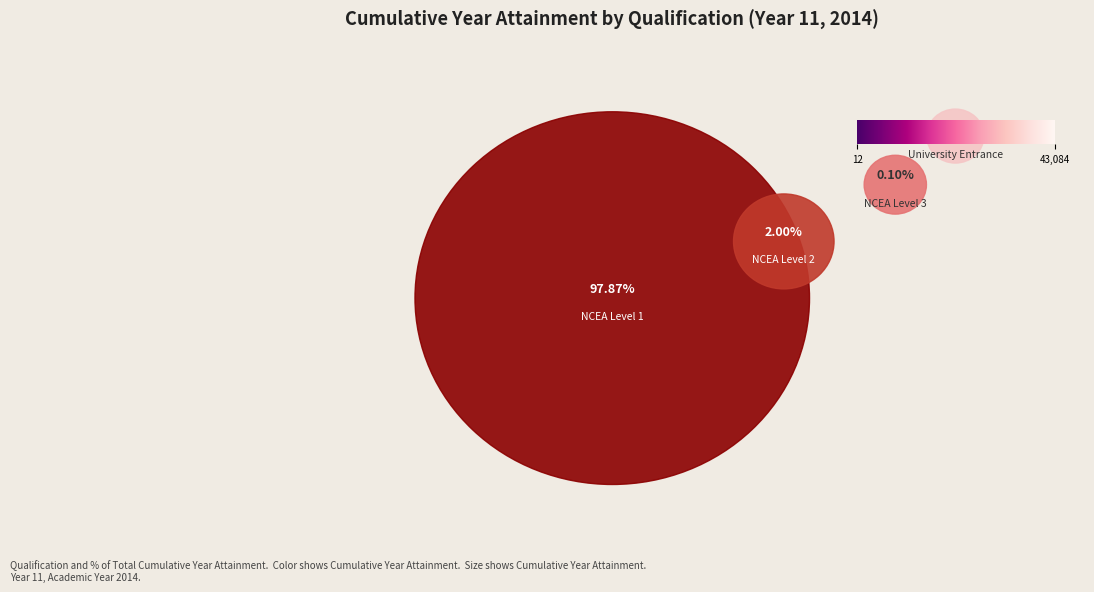

How many slices are in this pie chart?

4